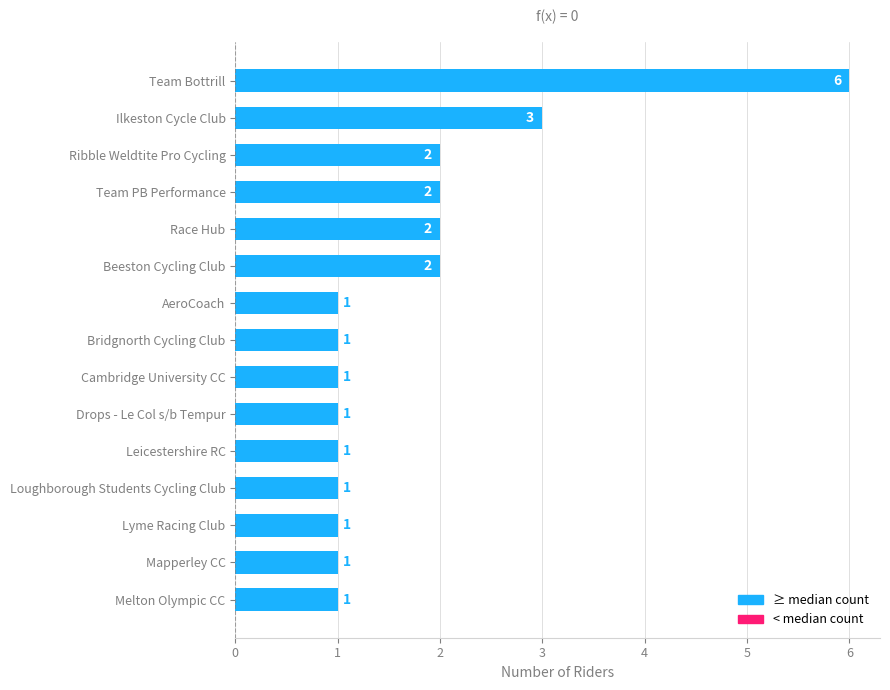

The chart shows a value of 1 at AeroCoach. True or false?

True